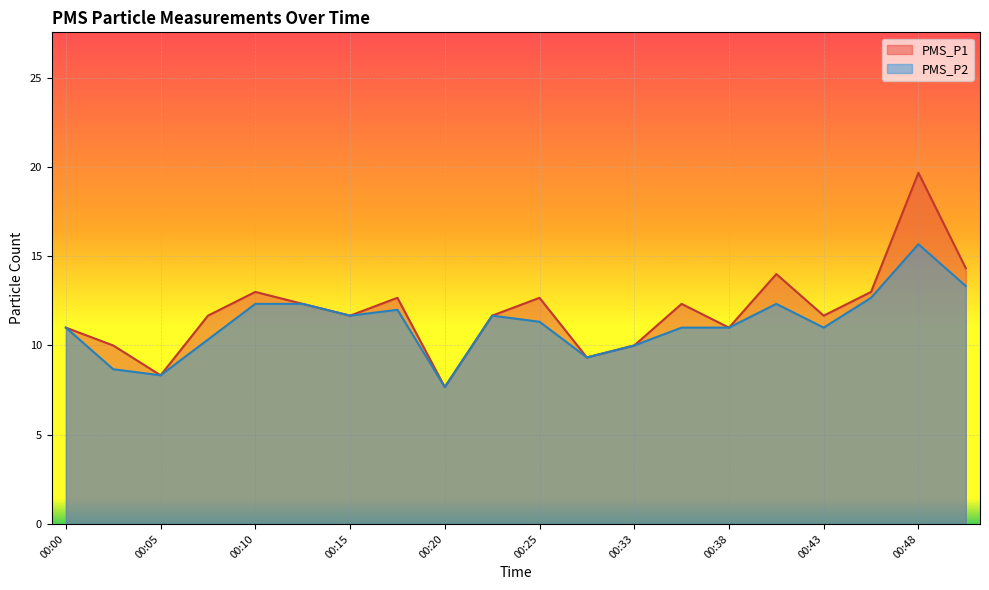

True or false: PMS_P2 and PMS_P1 intersect in this chart.

False